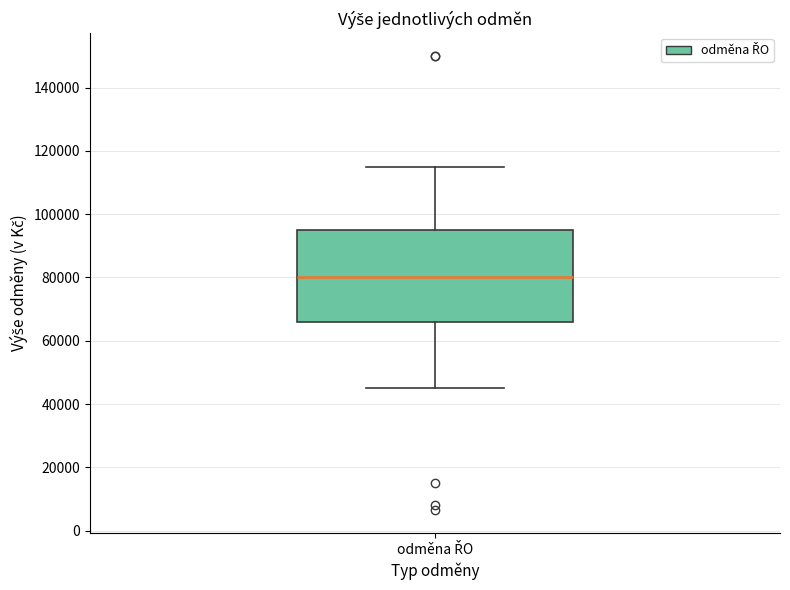

Transcribe this box plot: give where the median line is, the range the box spans, and where the two whiskers end, as read against the y-axis. The values are not printed on the chart, so give them approximately, as read against the axis.

median 80000, box 66000 to 96000, whiskers 46000 to 116000